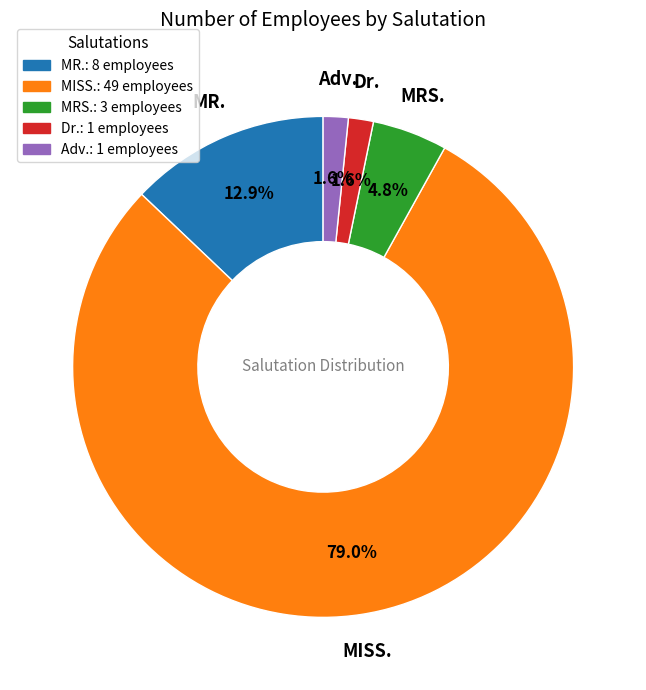

Approximately how many times larger is the value at Adv. compared to Dr.?

1.0